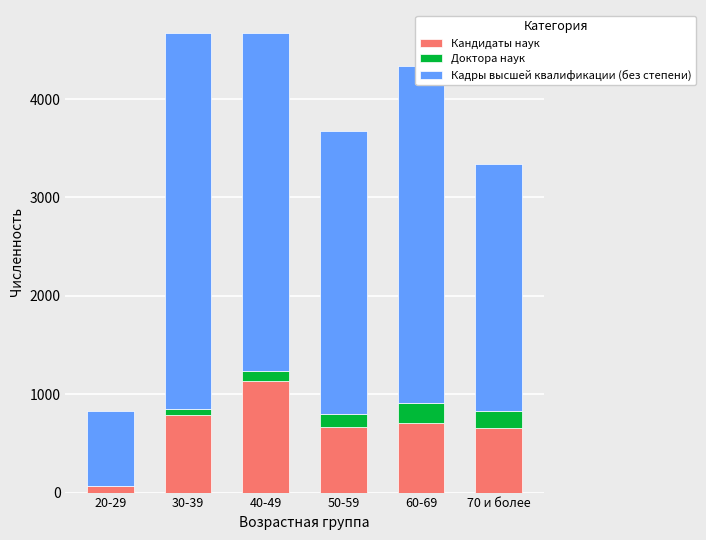

What is the sum of all Кандидаты наук values?

4012